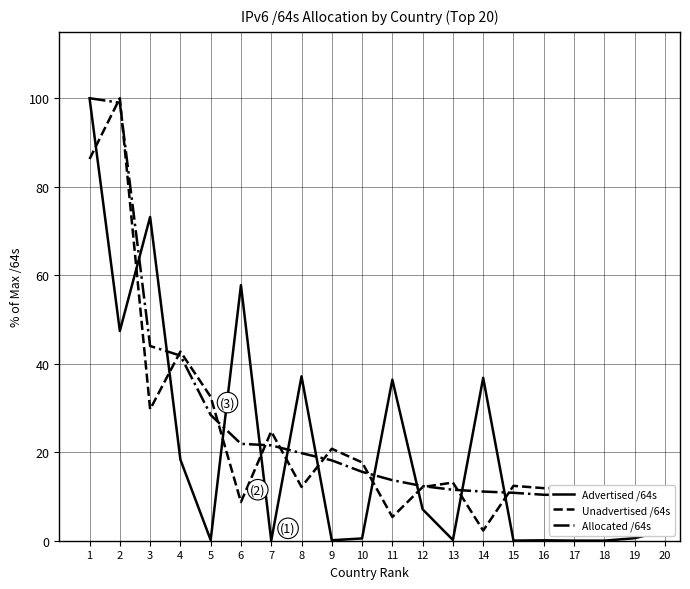

Which series has the largest total across all categories?

Allocated /64s